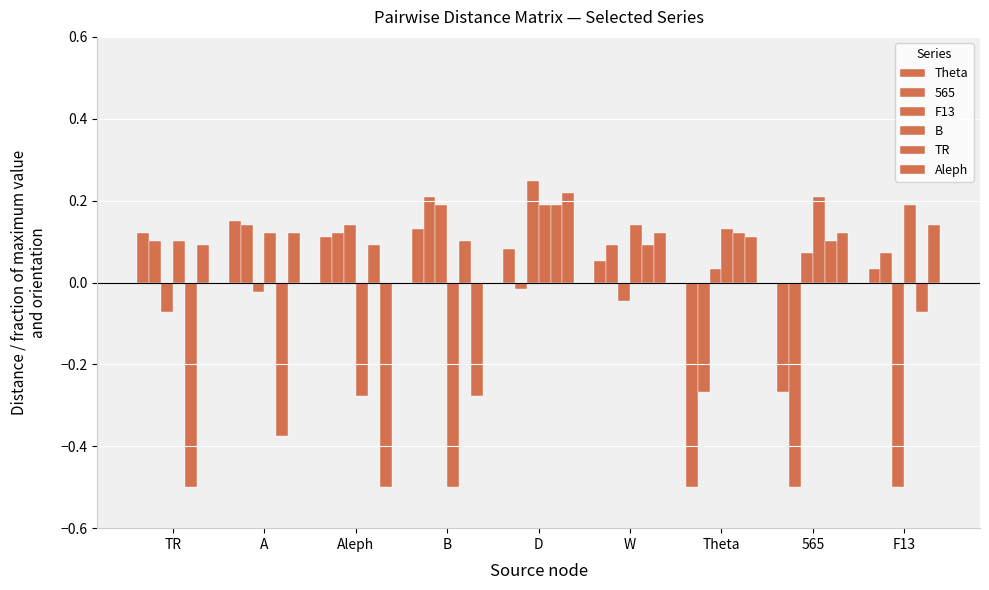

The value of F13 at B is 0.2. True or false?

True